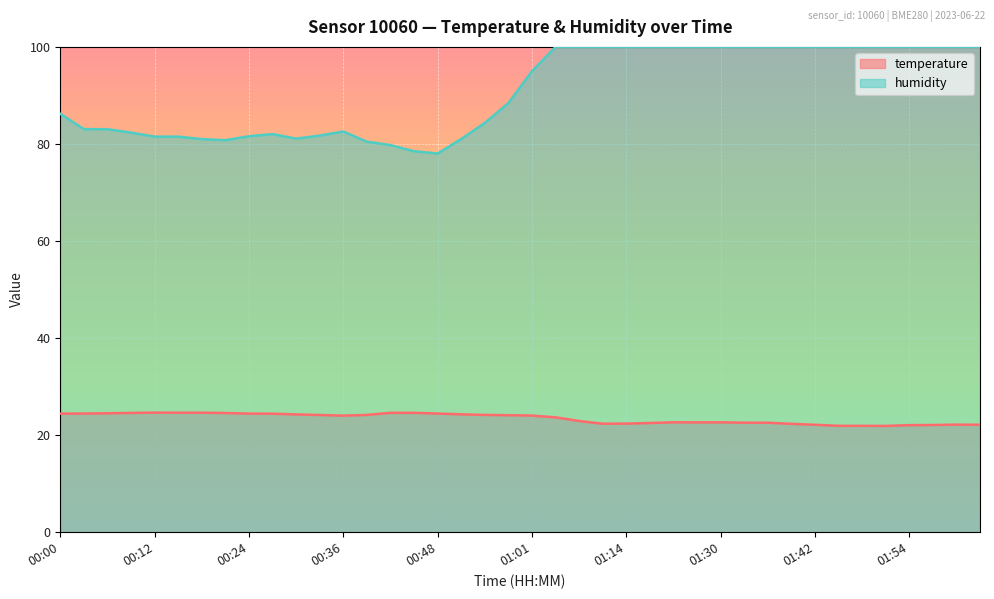

At which label is humidity closest to 89?

00:58